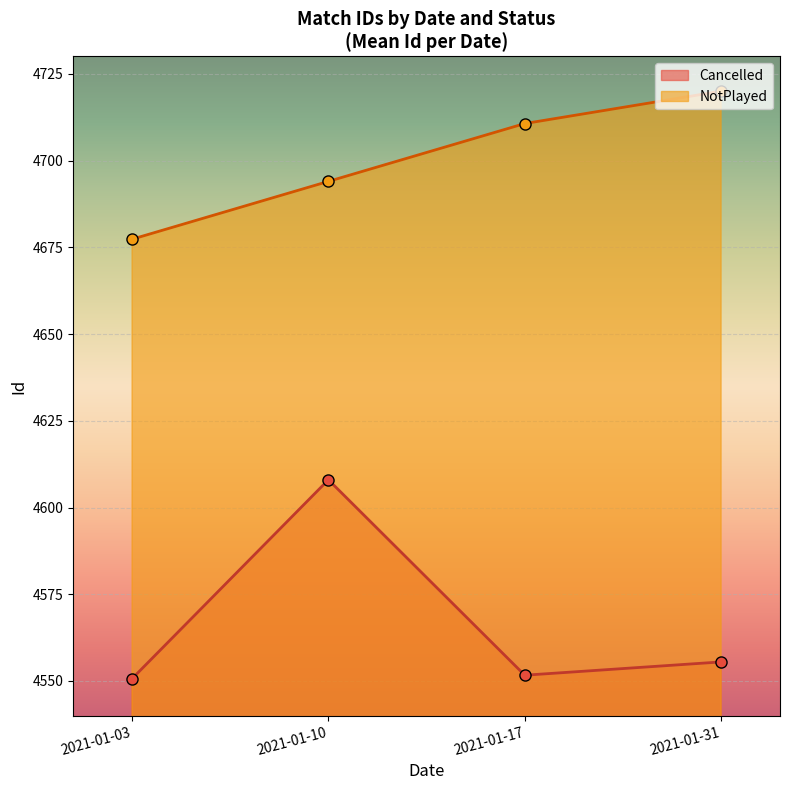

What are all the series names shown in the legend?

Cancelled, NotPlayed